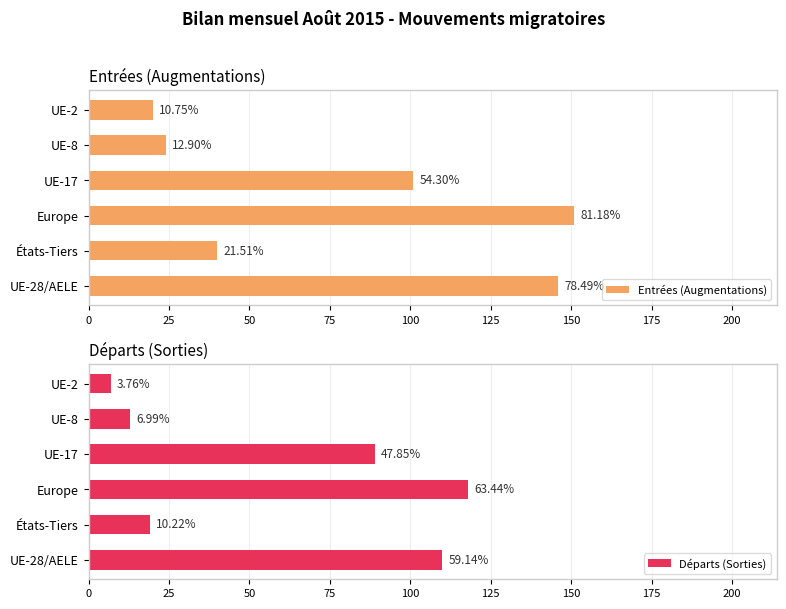

What is the difference between the second highest and second lowest values in the Départs (Sorties) series?

97